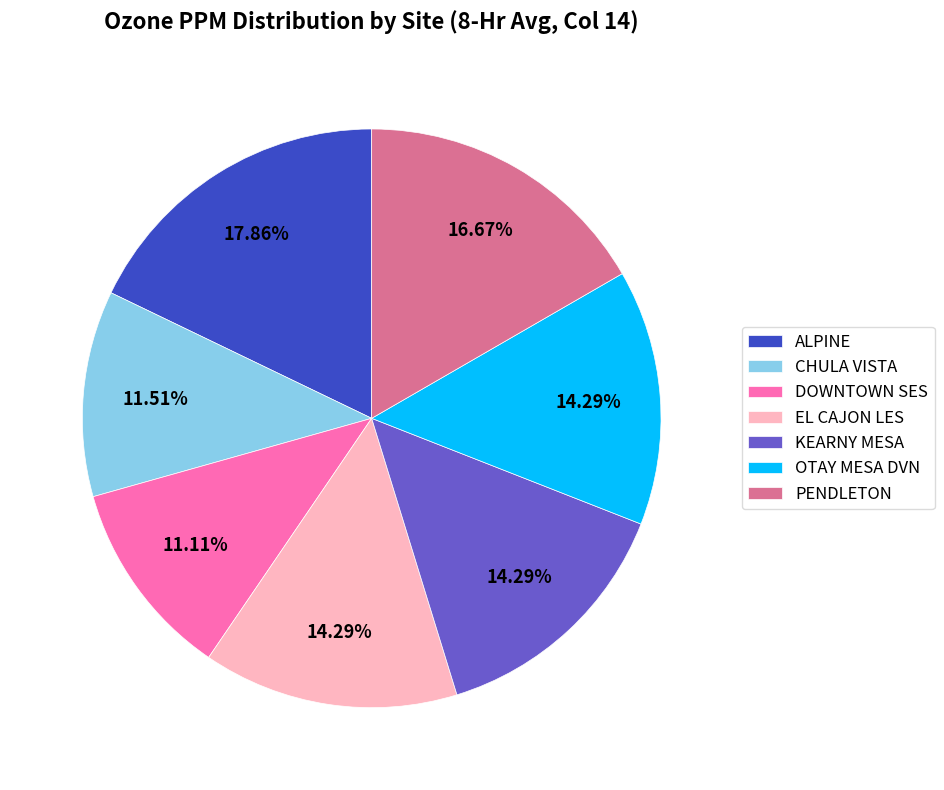

Do ALPINE and CHULA VISTA together represent more than half of the pie?

No